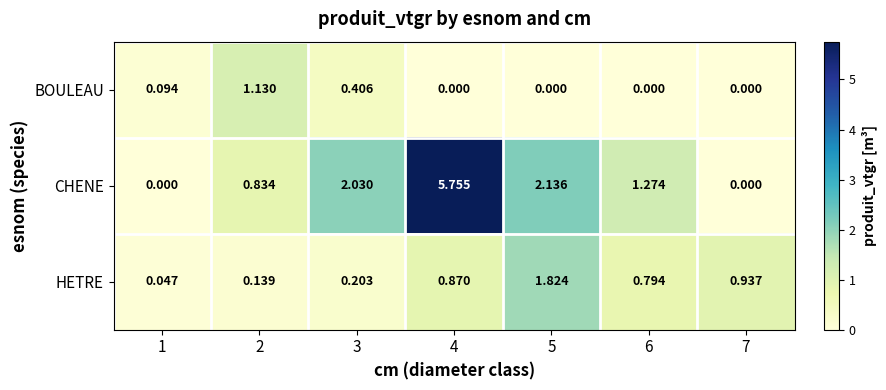

Rank the series by their maximum value, from highest to lowest.

CHENE, HETRE, BOULEAU